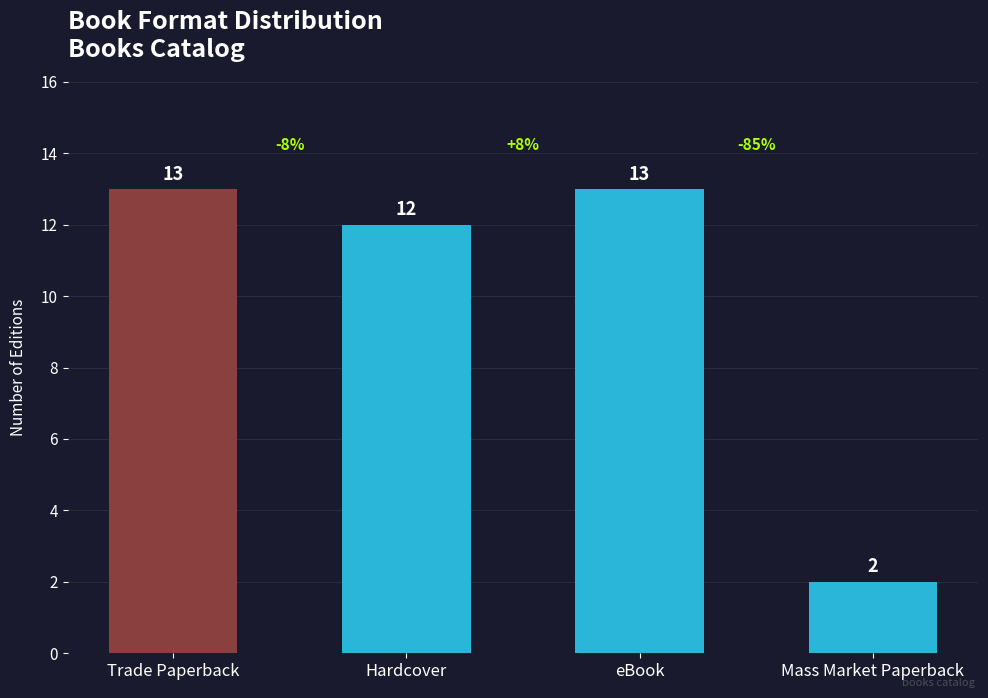

What is the sum of the values at Trade Paperback and eBook?

26